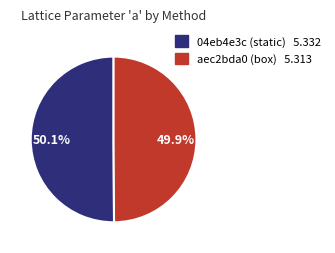

Combined, do 04eb4e3c (static) and aec2bda0 (box) account for over 50%?

Yes